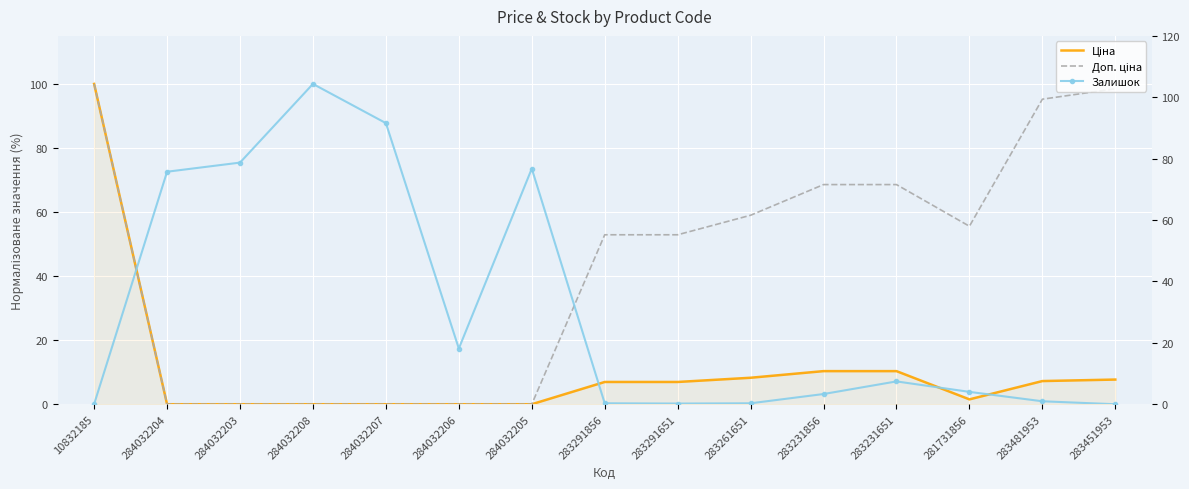

True or false: Доп. ціна and Ціна intersect in this chart.

False